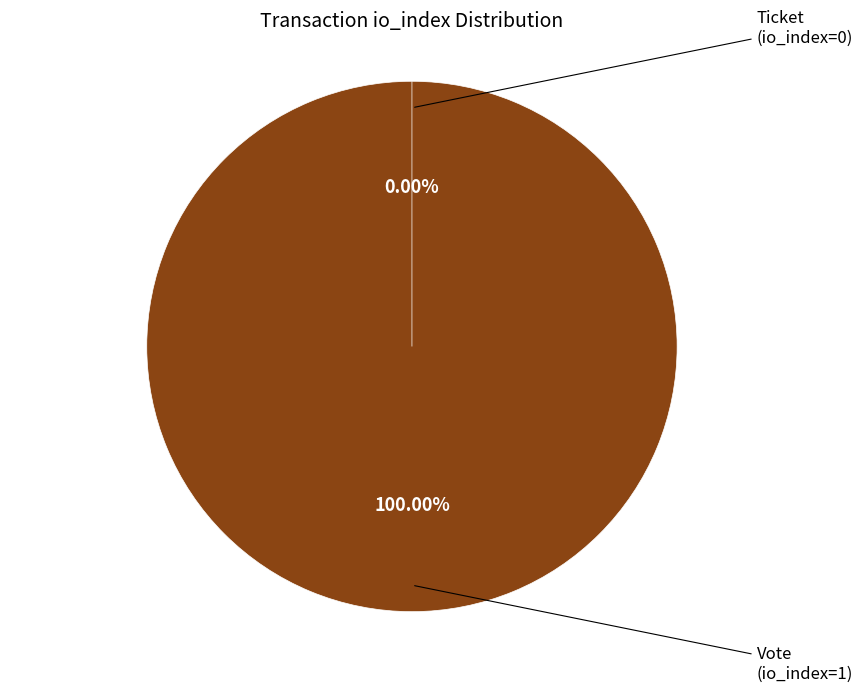

What is the largest slice in the pie chart?

Vote (io_index=1)